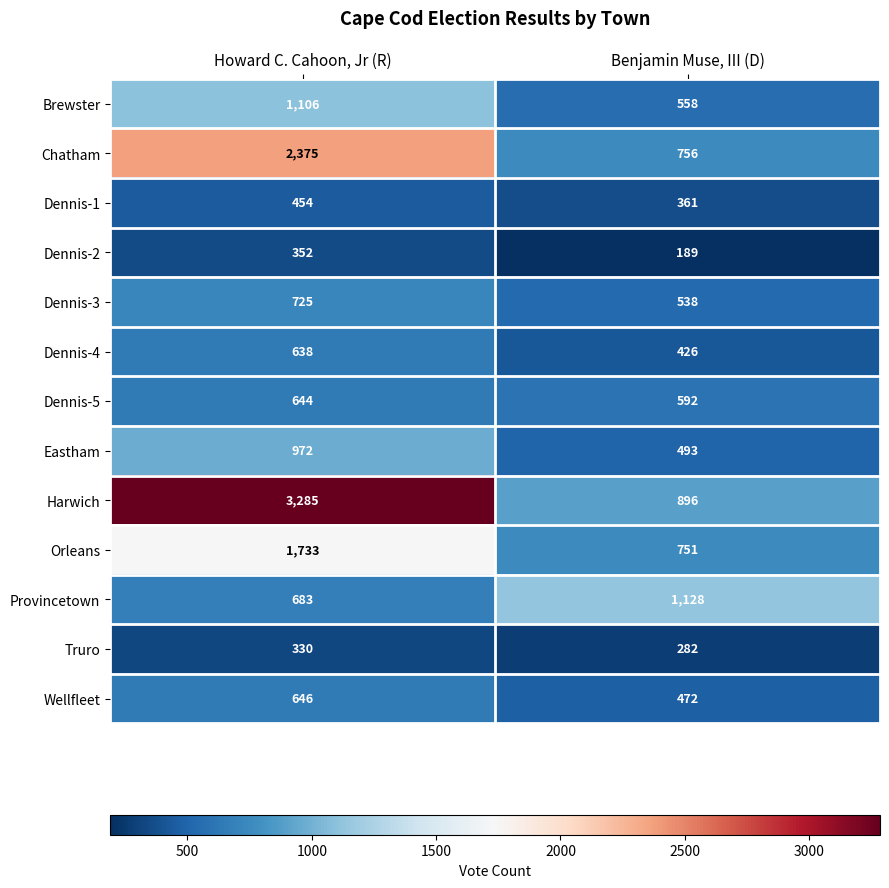

Reading left to right, what are all the values shown in this chart?

Brewster: 1106	558
Chatham: 2375	756
Dennis-1: 454	361
Dennis-2: 352	189
Dennis-3: 725	538
Dennis-4: 638	426
Dennis-5: 644	592
Eastham: 972	493
Harwich: 3285	896
Orleans: 1733	751
Provincetown: 683	1128
Truro: 330	282
Wellfleet: 646	472